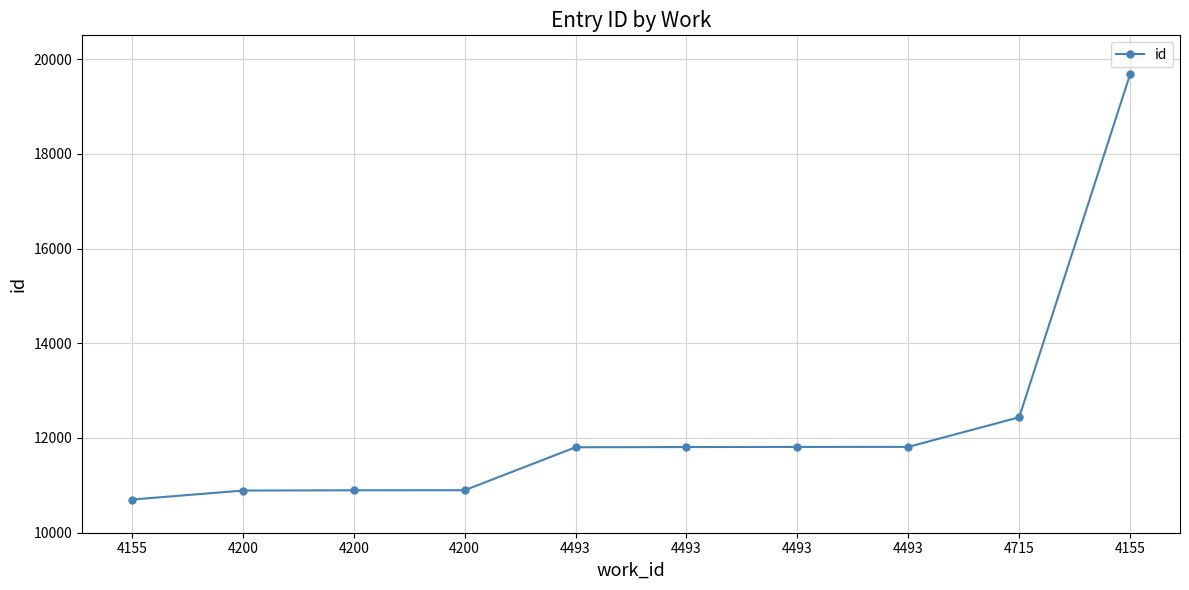

How many lines are shown in the chart?

1